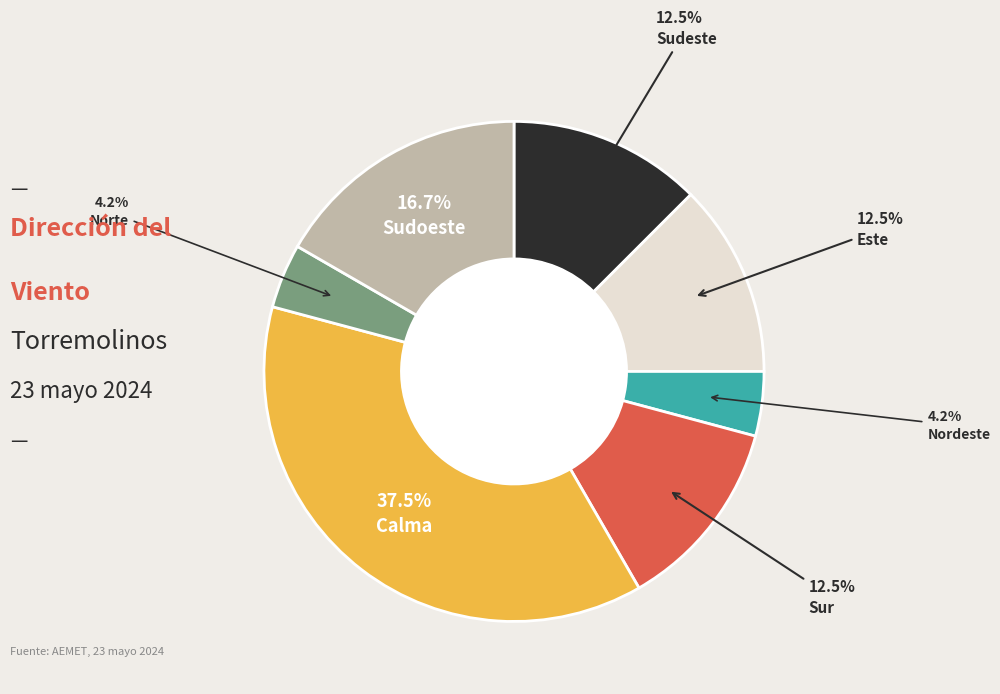

How many segments does this pie chart have?

7